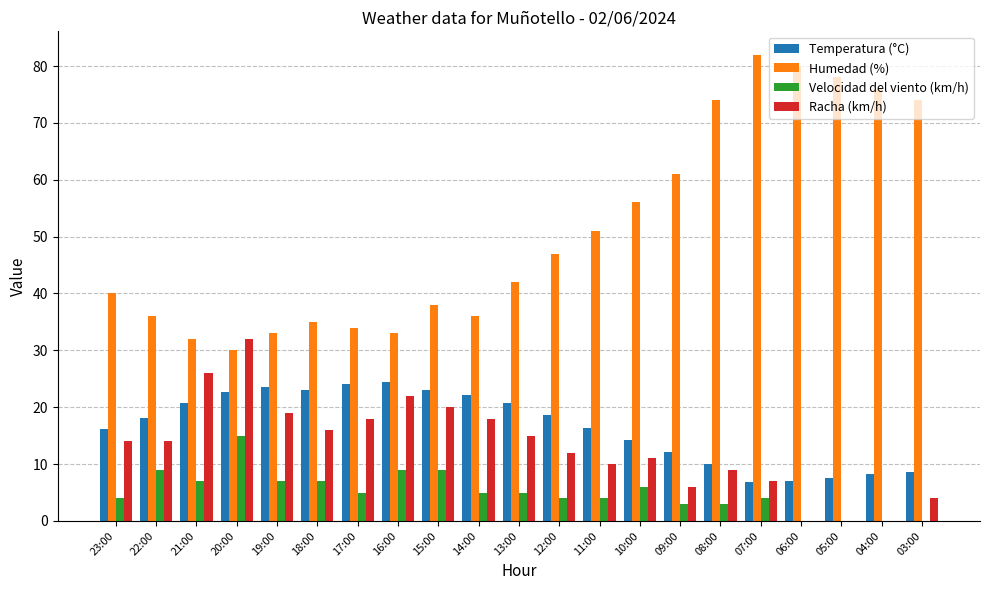

How many distinct data groups are displayed?

4